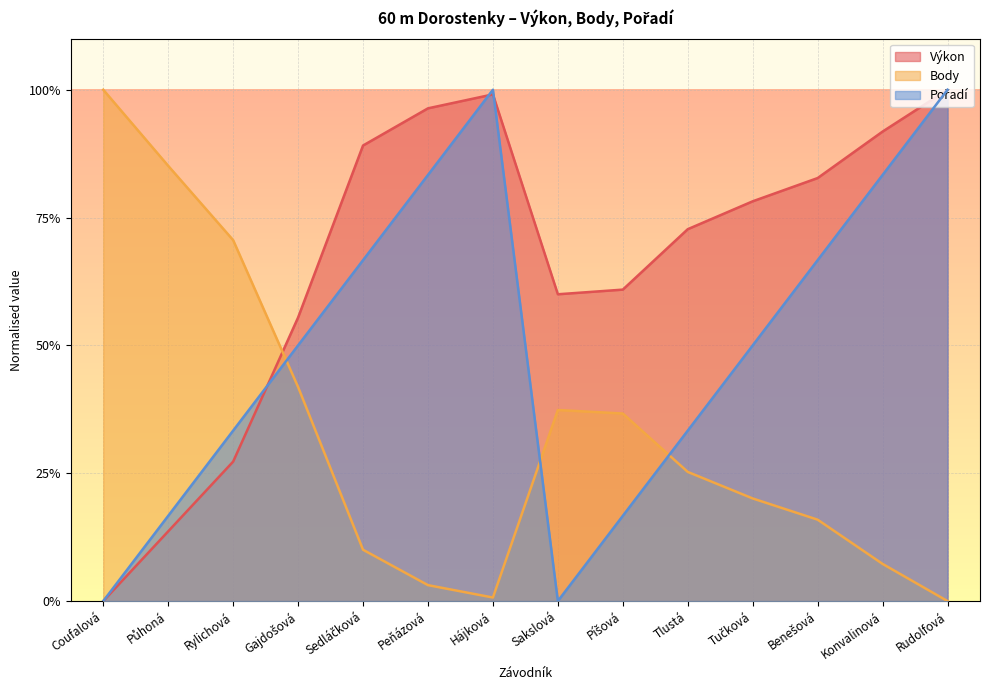

At which label is Pořadí closest to 0?

Coufalová